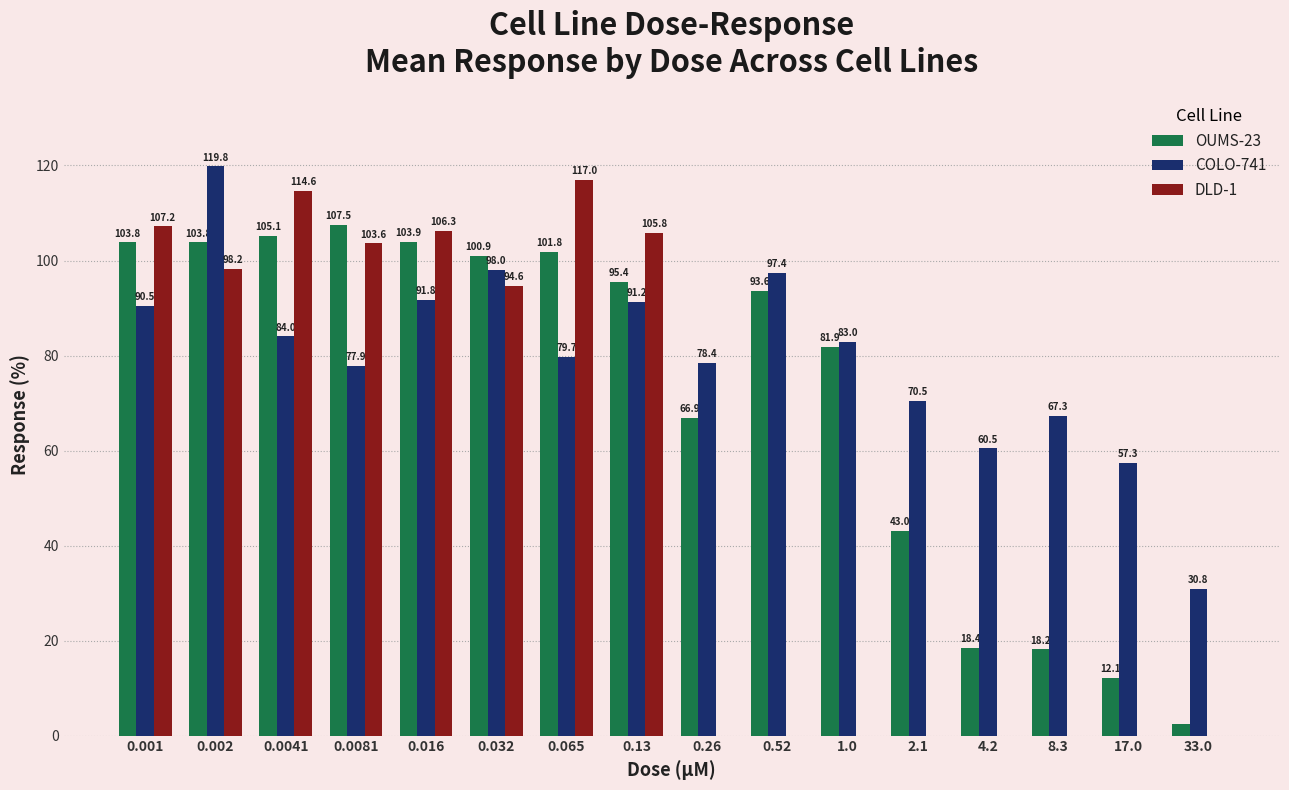

What is the total value across all series at 0.0081?

289.0